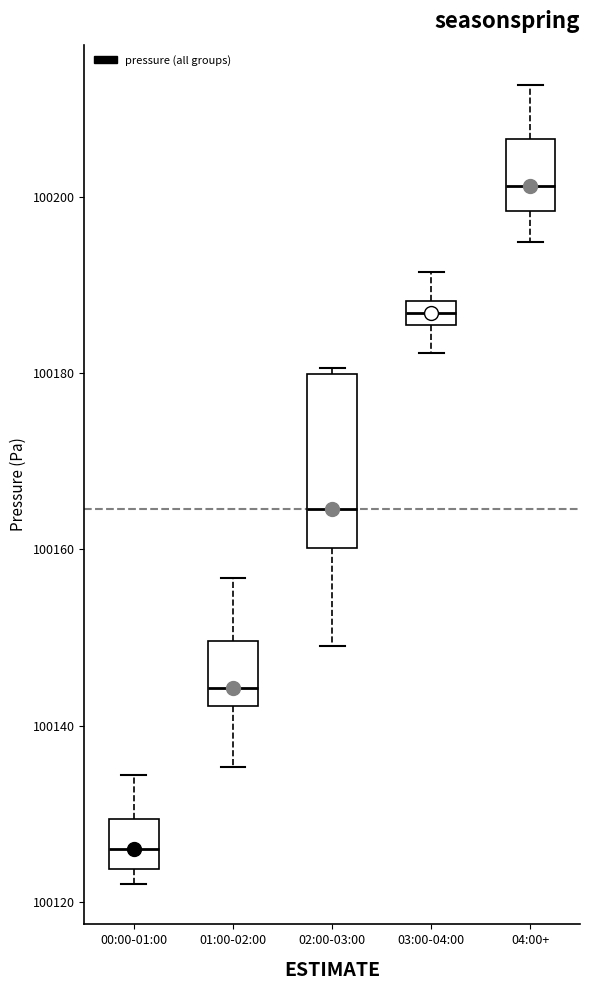

Which box has the lowest median line?

00:00-01:00